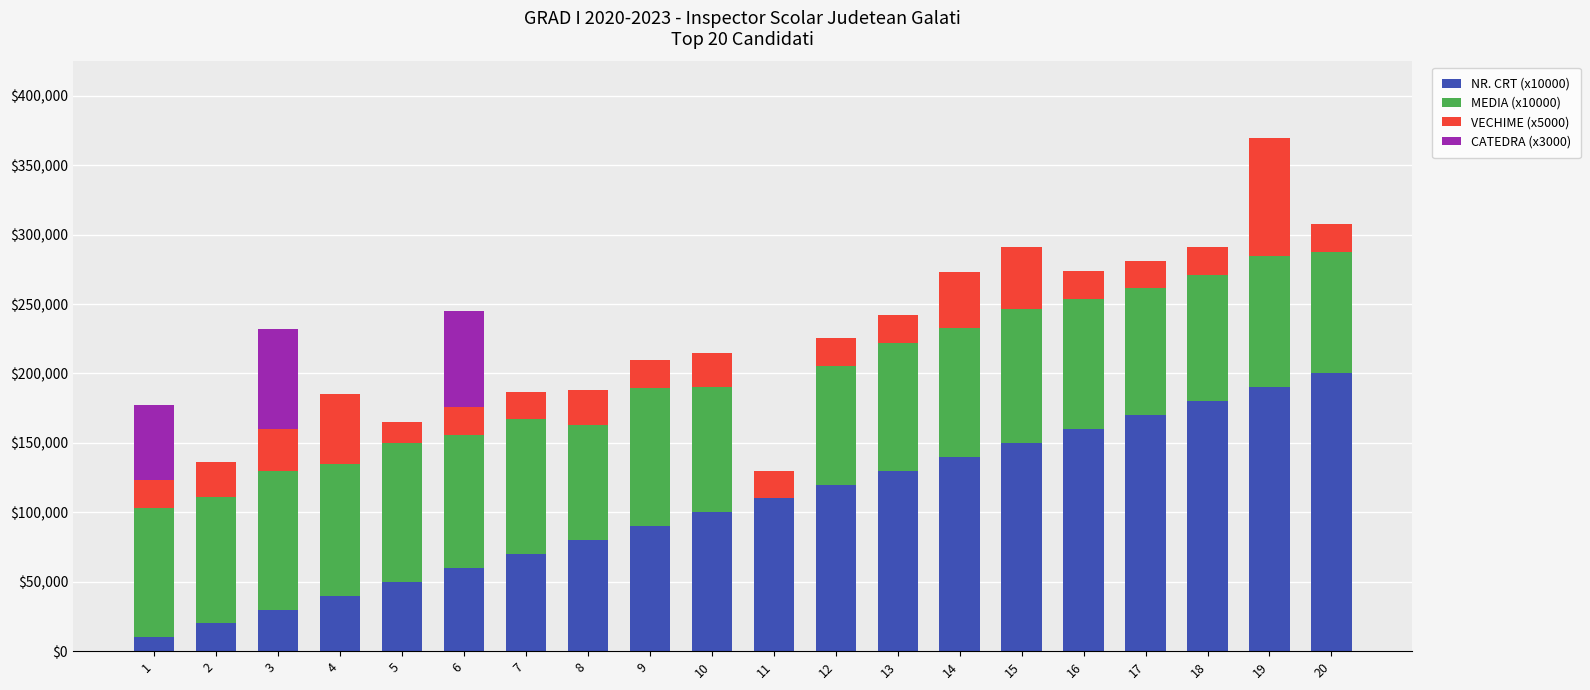

What is the total value across all series at 5?

165000.0